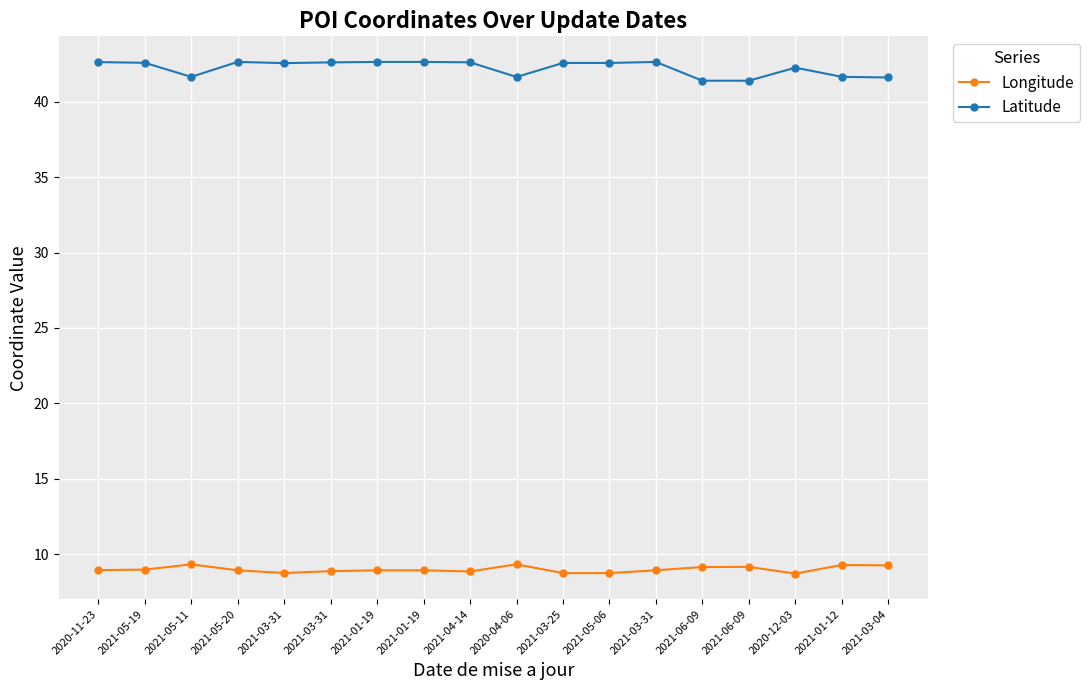

What is the label of the 11th point from the right?

2021-01-19